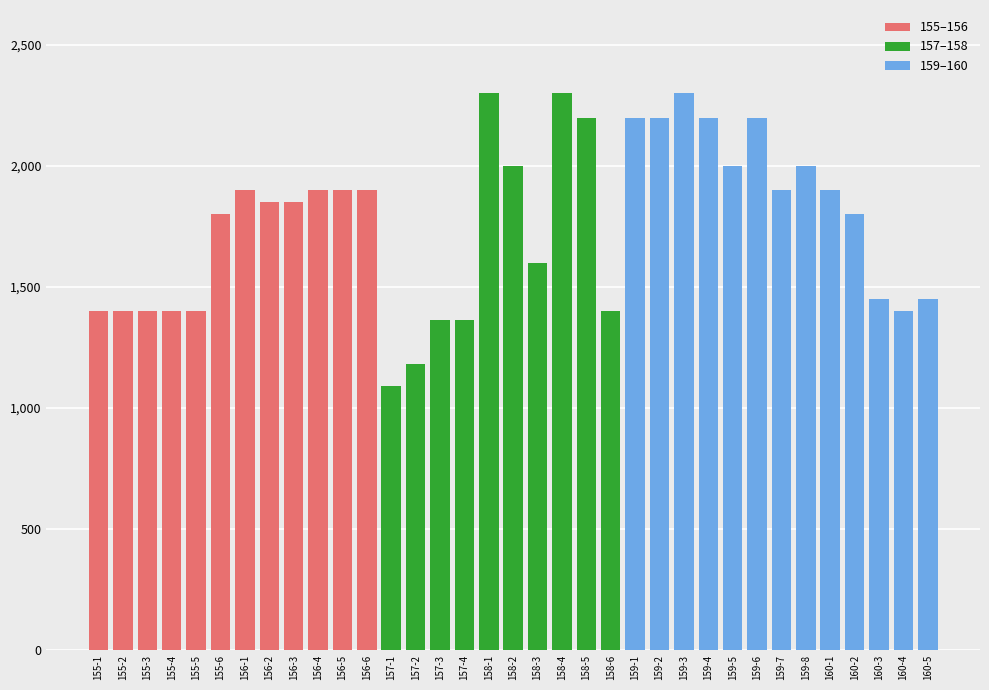

What is the smallest value displayed?

1091